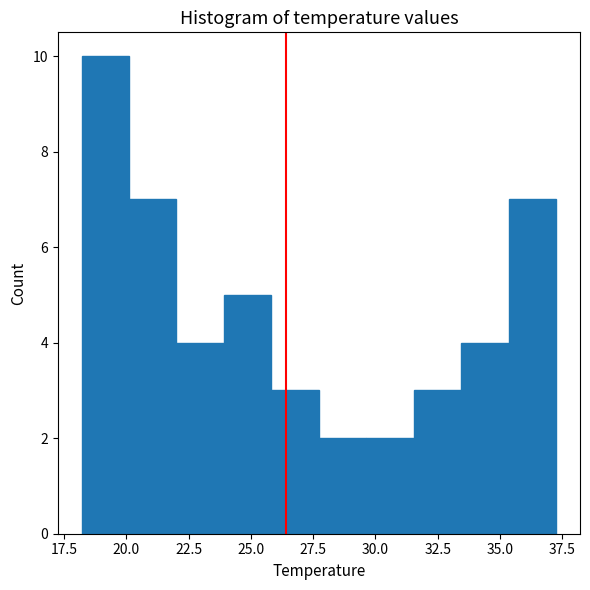

Around what value on the x-axis is the tallest bar? Give the approximate position of its centre, as read against the axis.

19.0